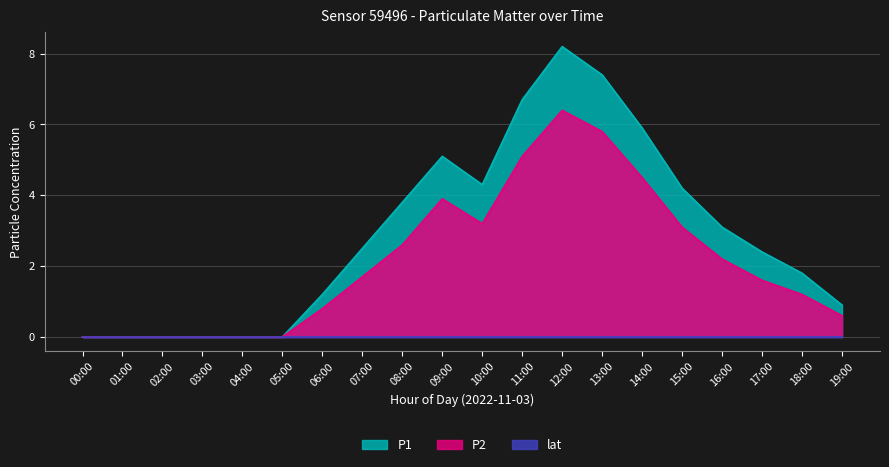

What is the difference between the maximum and minimum values in the P2 series?

6.4